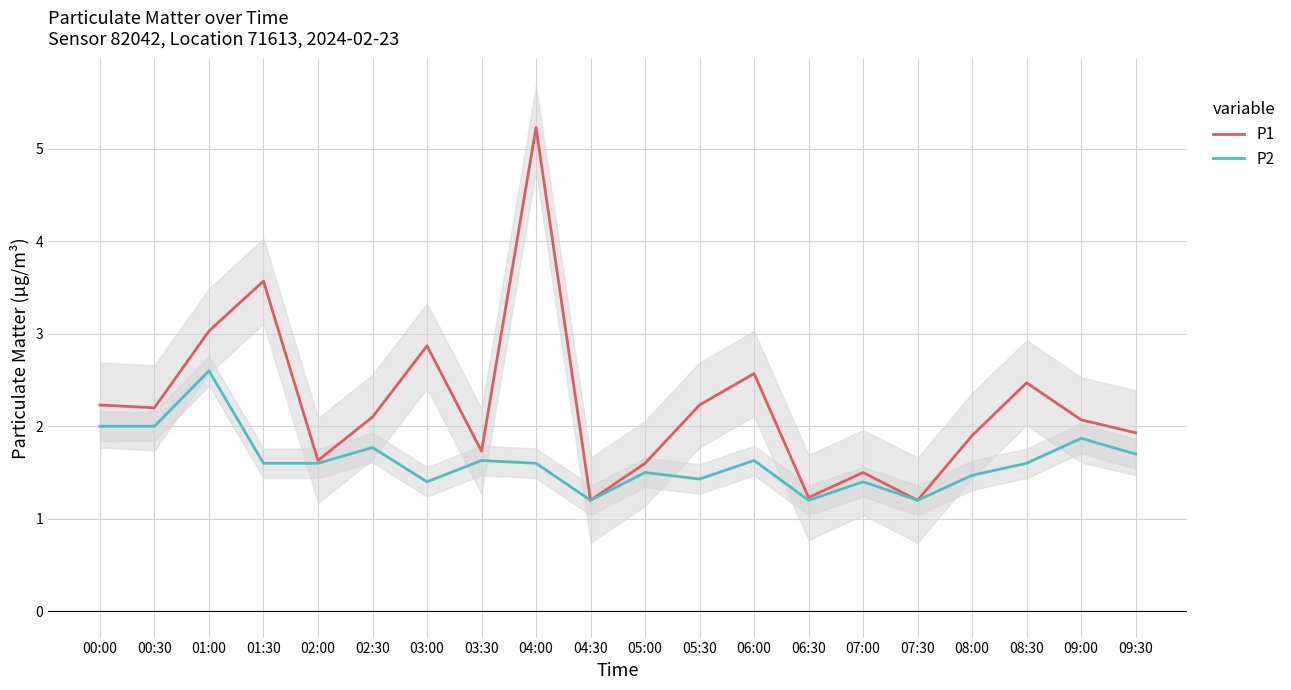

Reading left to right, transcribe all the data shown in this chart.

P1: 2.2	2.2	3.0	3.6	1.6	2.1	2.9	1.7	5.2	1.2	1.6	2.2	2.6	1.2	1.5	1.2	1.9	2.5	2.1	1.9
P2: 2.0	2.0	2.6	1.6	1.6	1.8	1.4	1.6	1.6	1.2	1.5	1.4	1.6	1.2	1.4	1.2	1.5	1.6	1.9	1.7